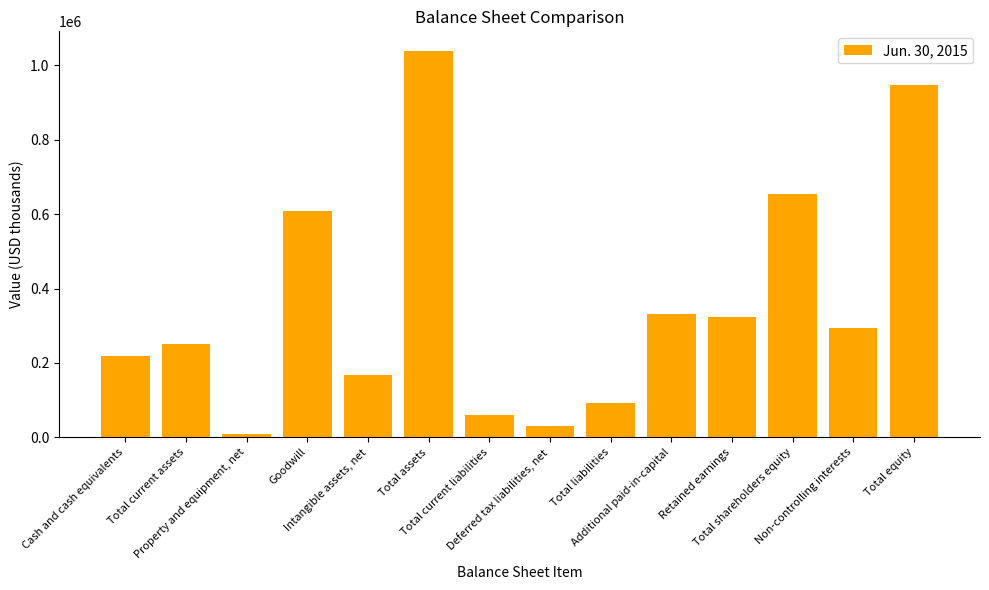

Are the bars horizontal?

No